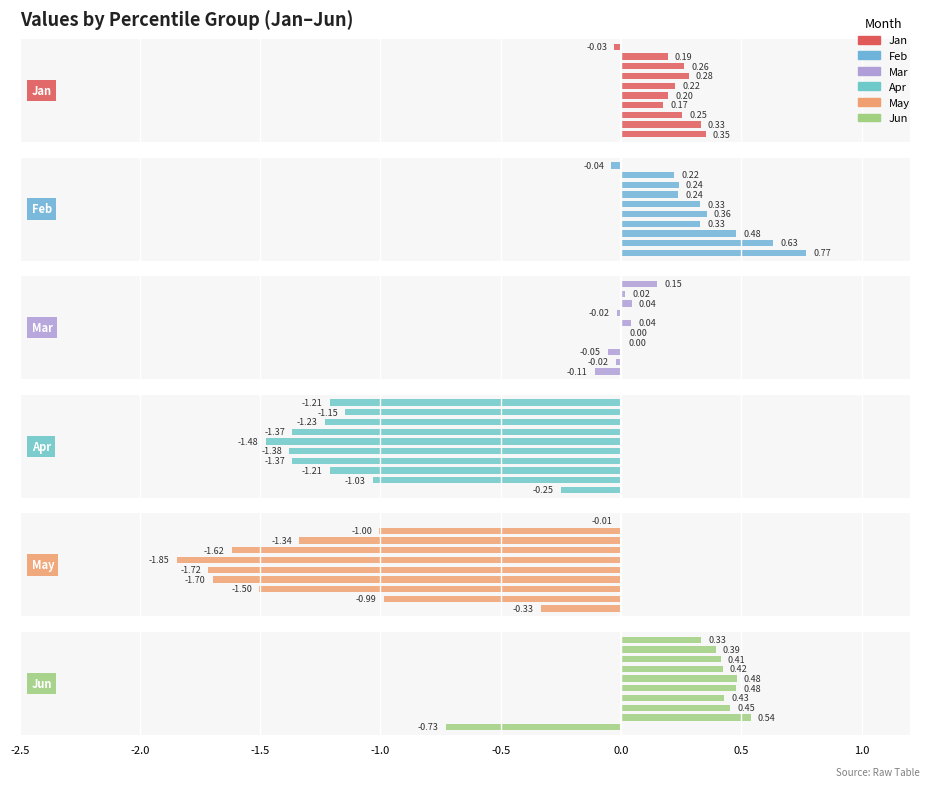

Reading left to right, what are all the values shown in this chart?

Jan: 0.4	0.3	0.3	0.2	0.2	0.2	0.3	0.3	0.2	-0.0
Feb: 0.8	0.6	0.5	0.3	0.4	0.3	0.2	0.2	0.2	-0.0
Mar: -0.1	-0.0	-0.1	0.0	0.0	0.0	-0.0	0.0	0.0	0.1
Apr: -0.3	-1.0	-1.2	-1.4	-1.4	-1.5	-1.4	-1.2	-1.1	-1.2
May: -0.3	-1.0	-1.5	-1.7	-1.7	-1.8	-1.6	-1.3	-1.0	-0.0
Jun: -0.7	0.5	0.5	0.4	0.5	0.5	0.4	0.4	0.4	0.3